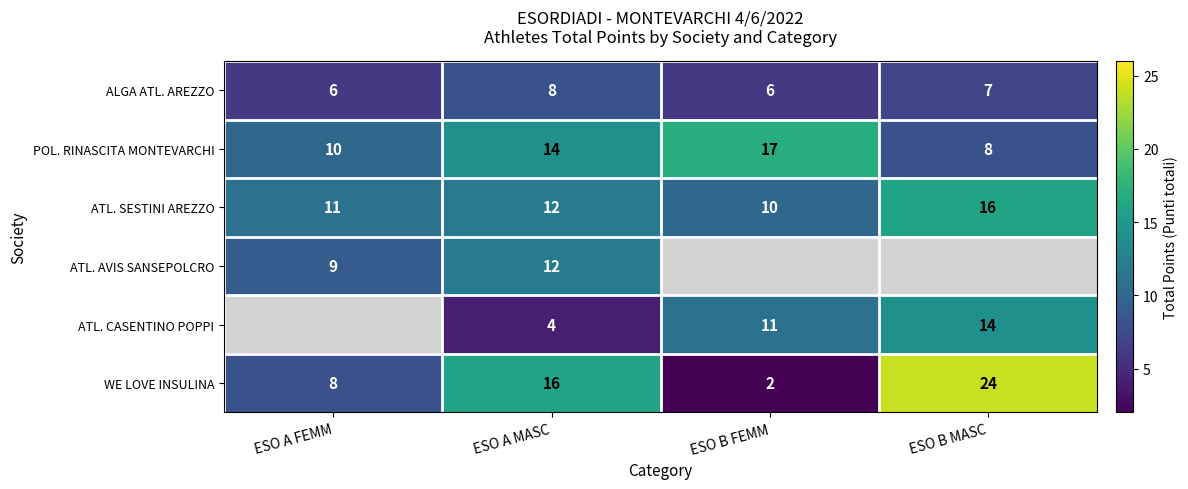

What is the minimum value for ATL. SESTINI AREZZO?

10